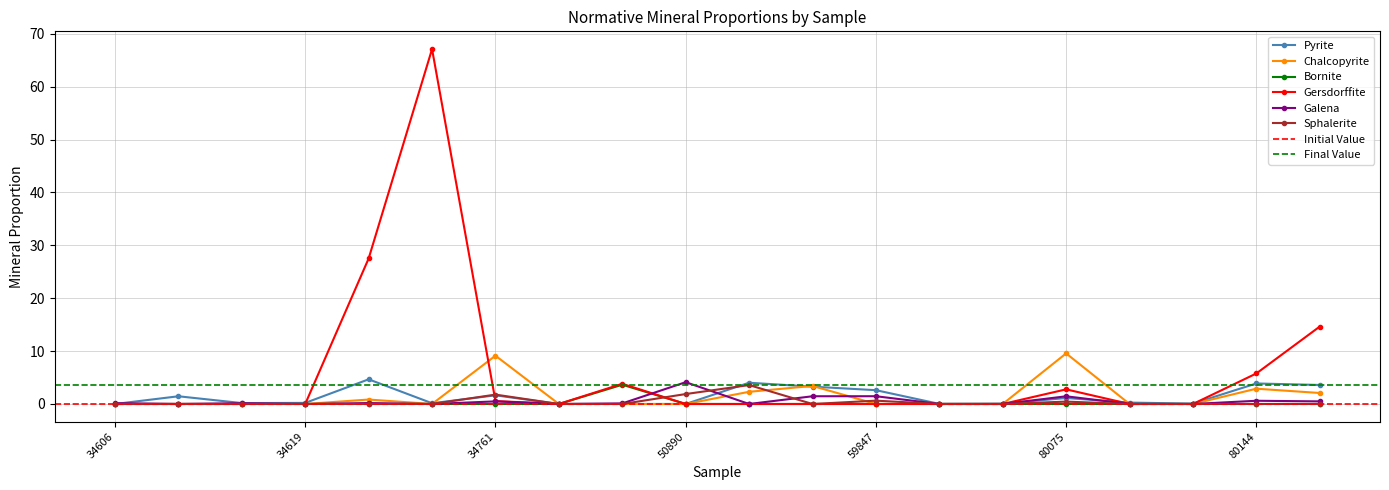

What is the difference between the highest and lowest values at 59844?

3.4